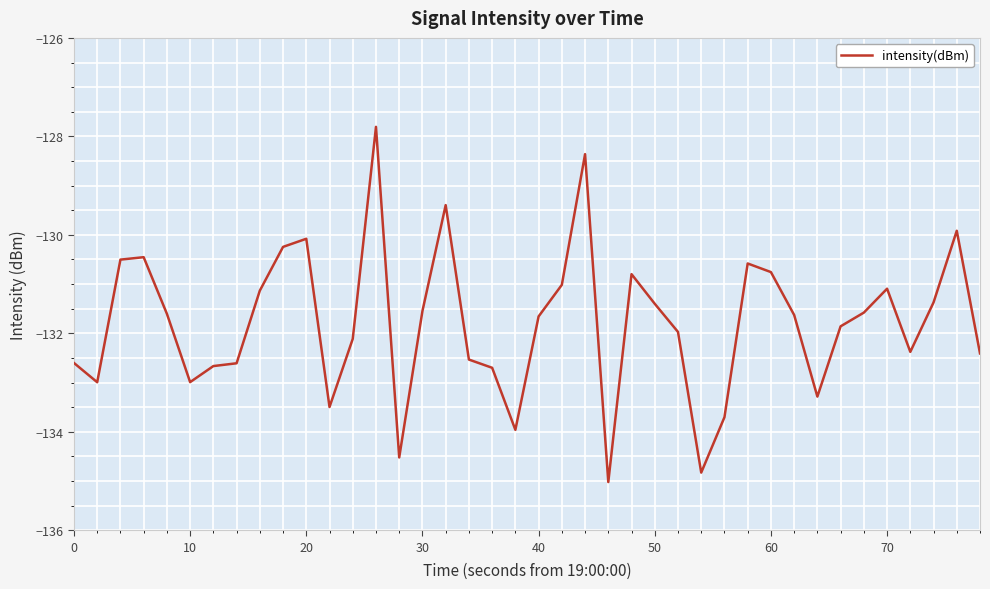

What is the smallest value displayed?

-135.0